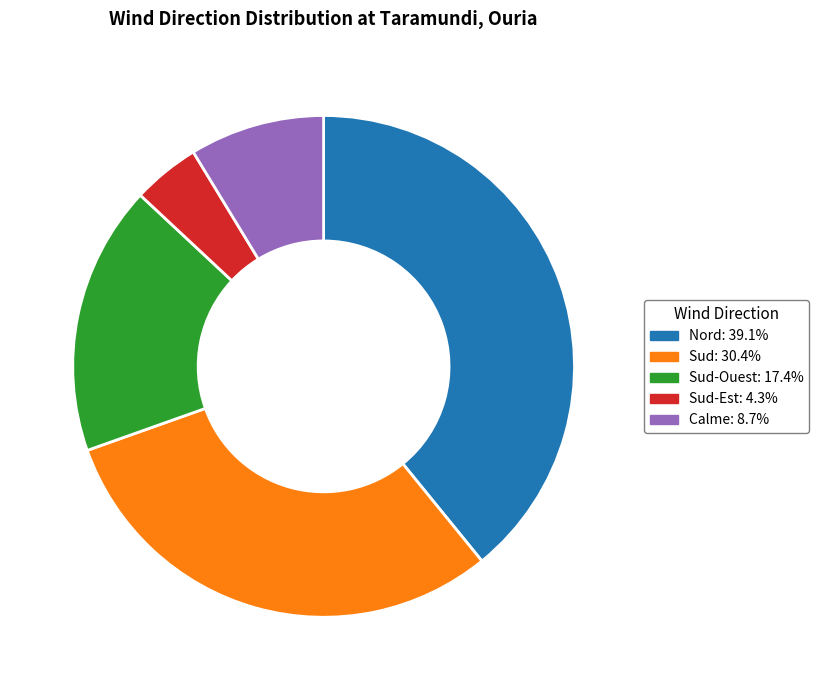

Does any single category account for the majority?

No